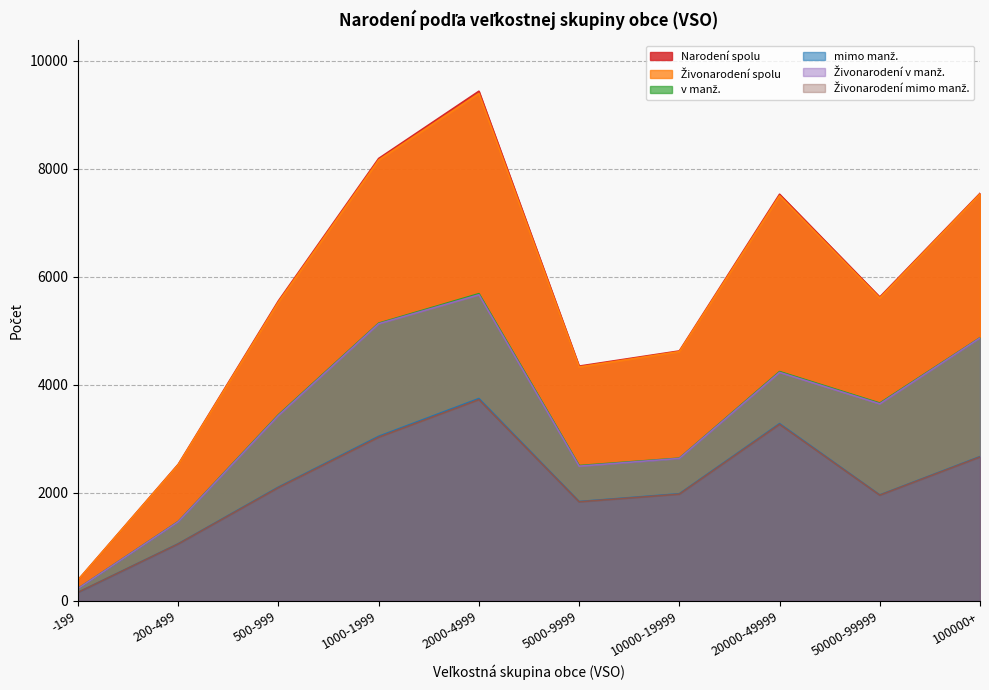

What are all the series names shown in the legend?

Narodení spolu, Živonarodení spolu, v manž., mimo manž., Živonarodení v manž., Živonarodení mimo manž.